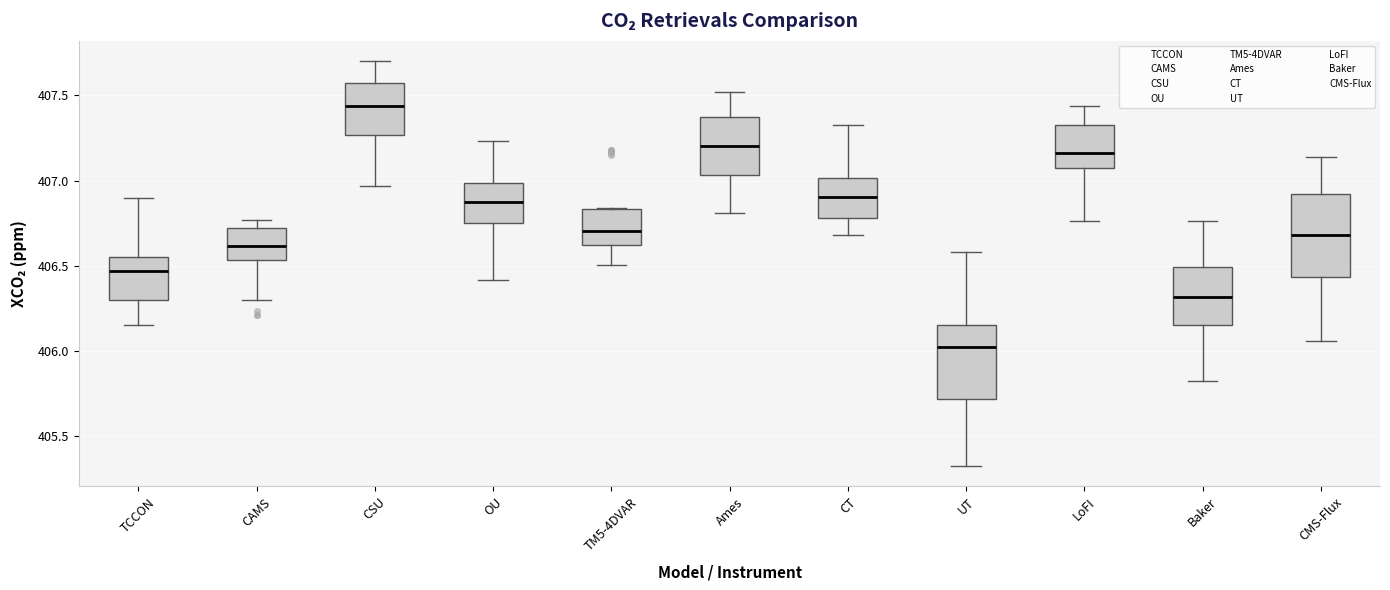

Reading left to right, read every box against the y-axis: the position of its median line, the range the box covers, and the ends of its whiskers. The values are not printed on the chart, so give them approximately, as read against the axis.

TCCON: median 406.45, box 406.30 to 406.55, whiskers 406.15 to 406.90
CAMS: median 406.60, box 406.55 to 406.70, whiskers 406.30 to 406.75
CSU: median 407.45, box 407.25 to 407.55, whiskers 406.95 to 407.70
OU: median 406.85, box 406.75 to 407.00, whiskers 406.40 to 407.25
TM5-4DVAR: median 406.70, box 406.60 to 406.85, whiskers 406.50 to 406.85
Ames: median 407.20, box 407.05 to 407.35, whiskers 406.80 to 407.50
CT: median 406.90, box 406.80 to 407.00, whiskers 406.70 to 407.30
UT: median 406.00, box 405.70 to 406.15, whiskers 405.30 to 406.60
LoFI: median 407.15, box 407.10 to 407.30, whiskers 406.75 to 407.45
Baker: median 406.30, box 406.15 to 406.50, whiskers 405.80 to 406.75
CMS-Flux: median 406.70, box 406.45 to 406.90, whiskers 406.05 to 407.15